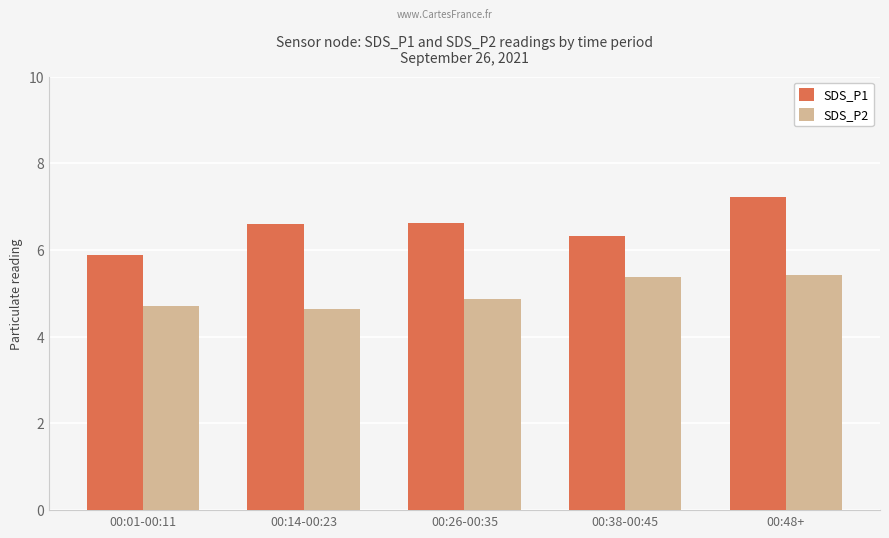

What are all the series names shown in the legend?

SDS_P1, SDS_P2